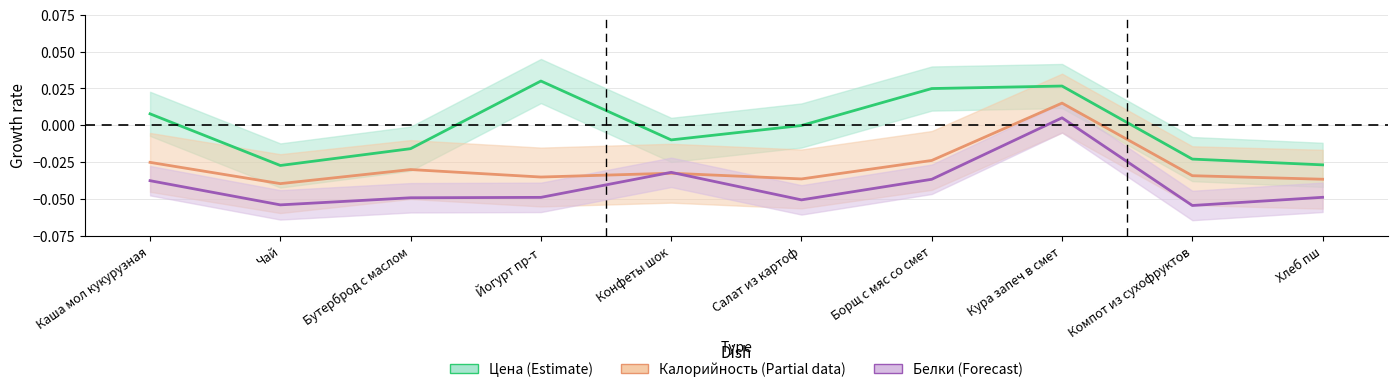

True or false: Цена (Estimate) and Калорийность (Partial) cross at least once.

False